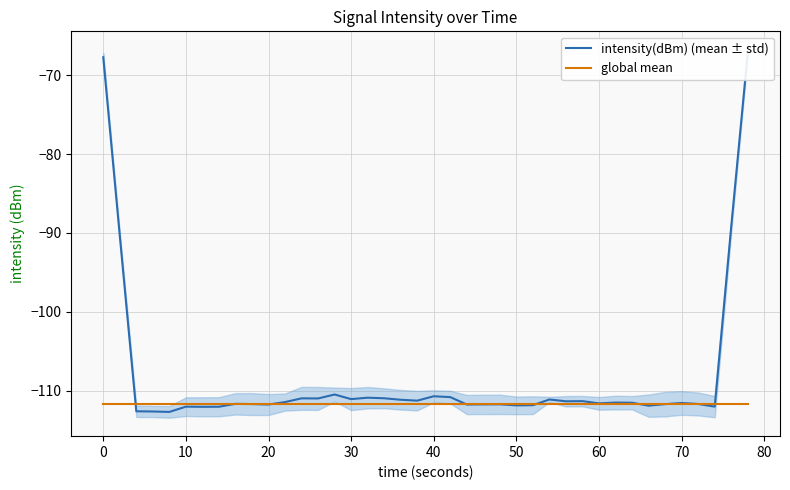

How many data points in intensity(dBm) (mean ± std) are above -111?

10